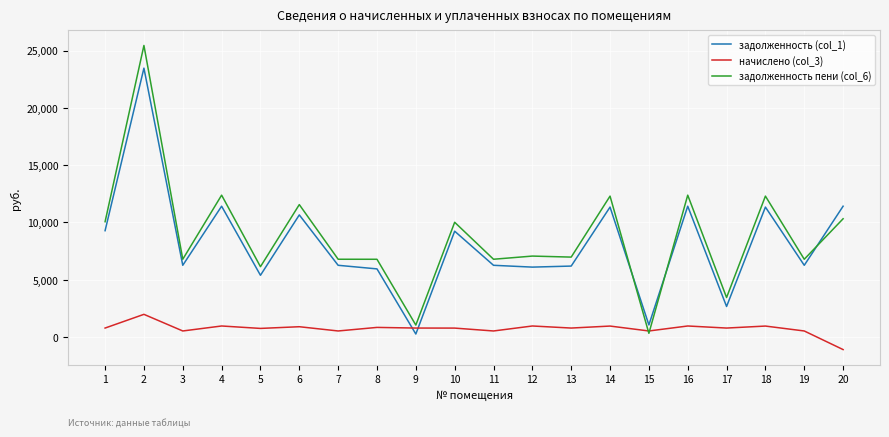

What is the difference between the second highest and second lowest values in the начислено (col_3) series?

435.1